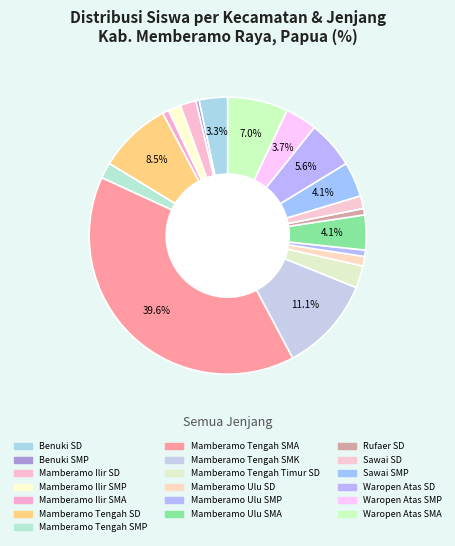

How many slices are in this pie chart?

19